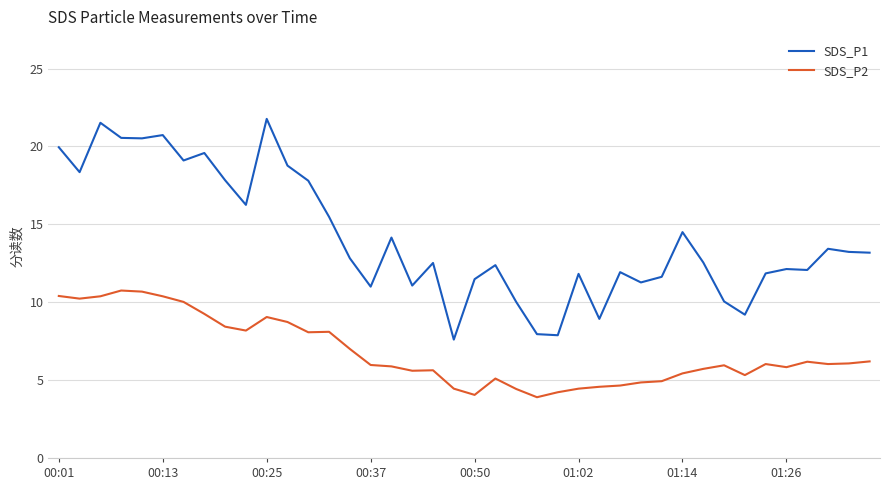

Which series has the largest total across all categories?

SDS_P1